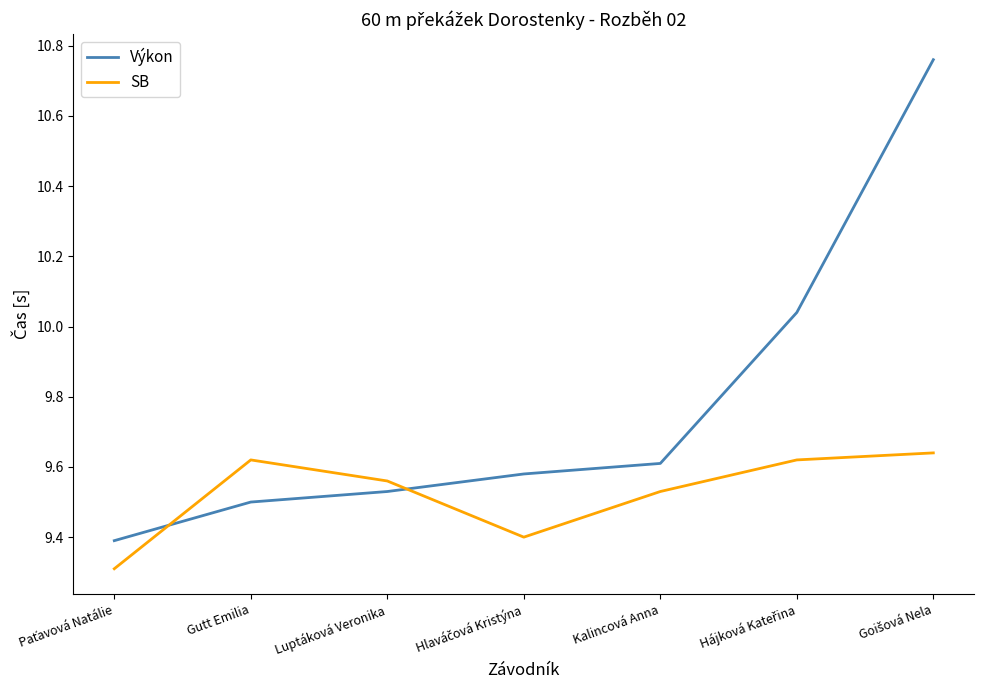

List the series in order of their peak value, highest first.

Výkon, SB